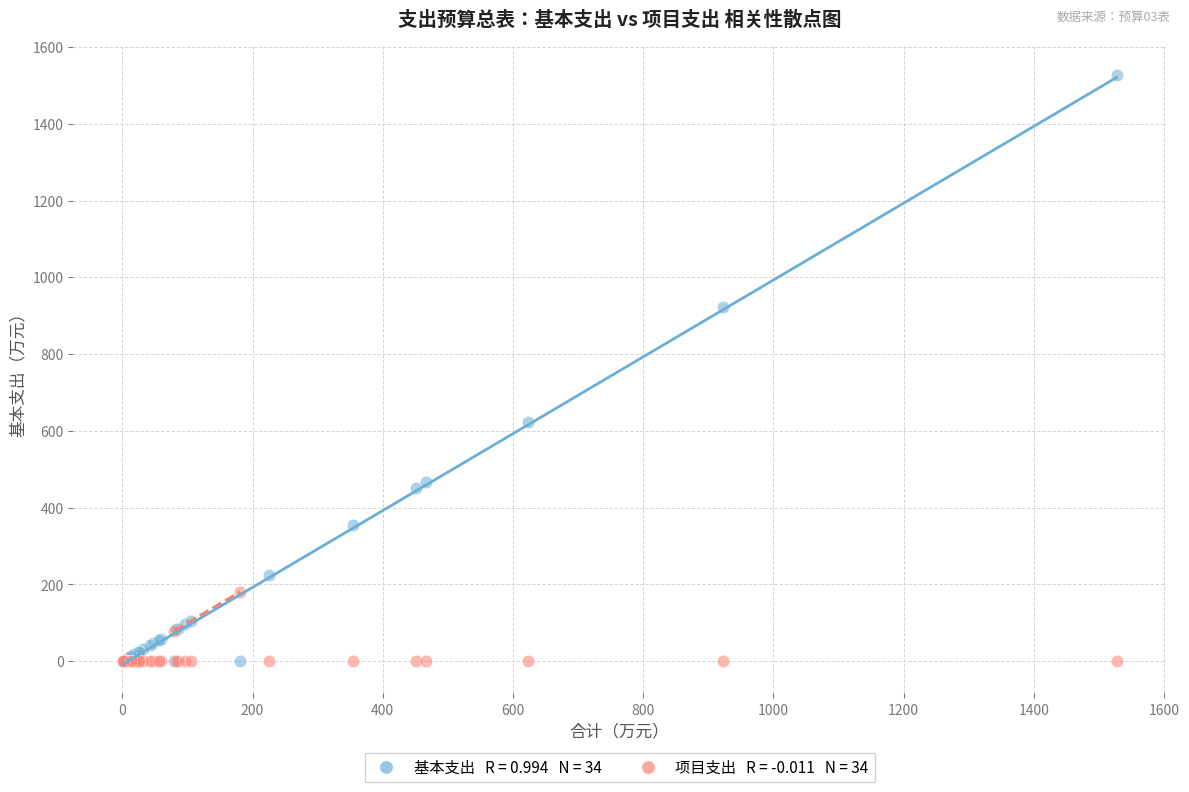

Across all series, what Y value is closest to 763?

622.5